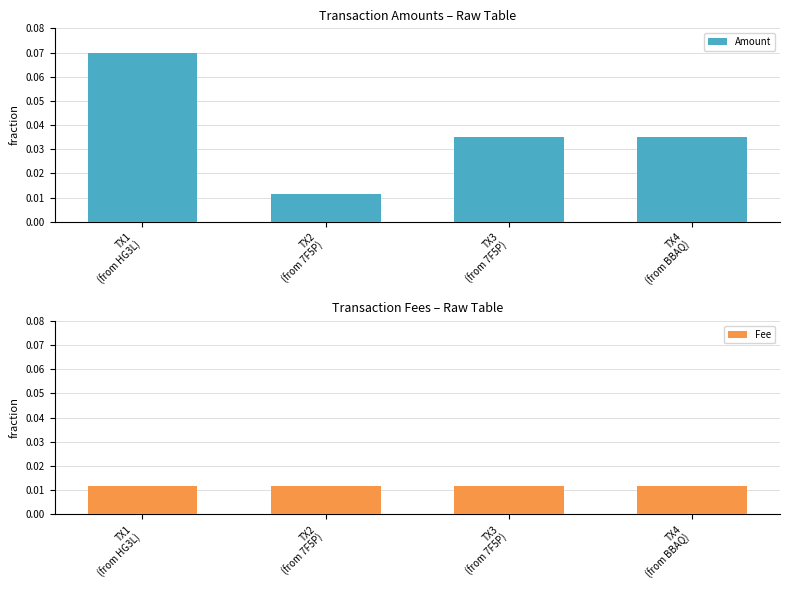

Which category has the highest value in the Fee series?

TX1
(from HG3L)